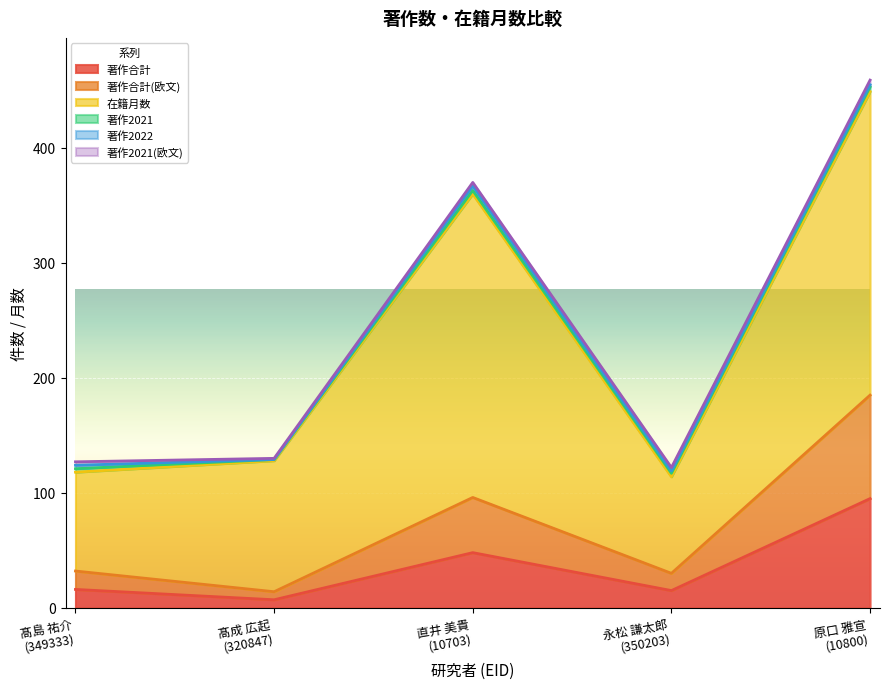

Reading left to right, what are all the values shown in this chart?

著作合計: 16	7	48	15	95
著作合計(欧文): 16	7	48	15	90
在籍月数: 86	114	264	84	264
著作2021: 3	1	3	3	4
著作2022: 3	0	4	2	2
著作2021(欧文): 3	1	3	3	4